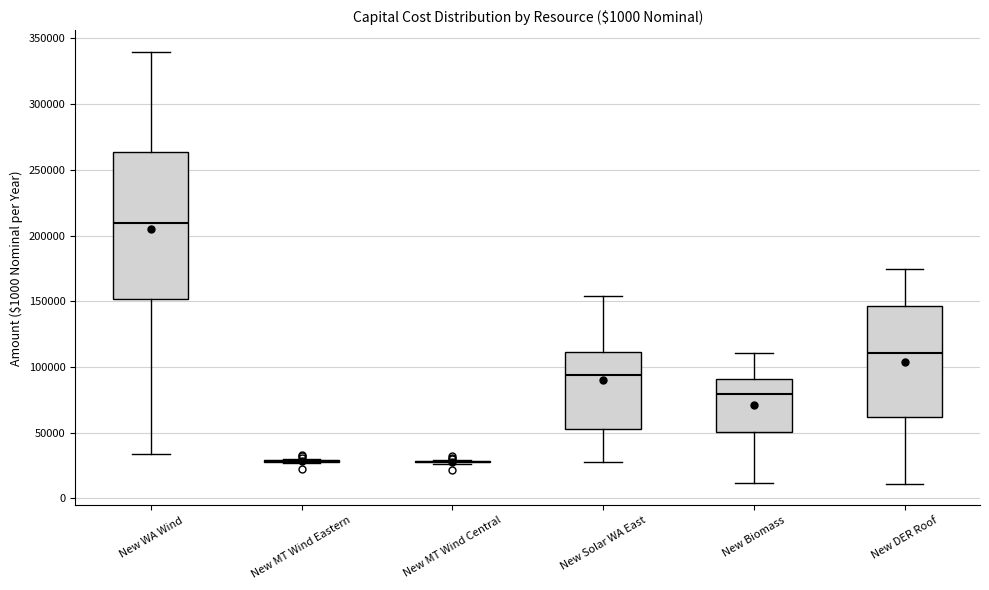

Which box is the tallest, from its lower edge to its upper edge?

New WA Wind